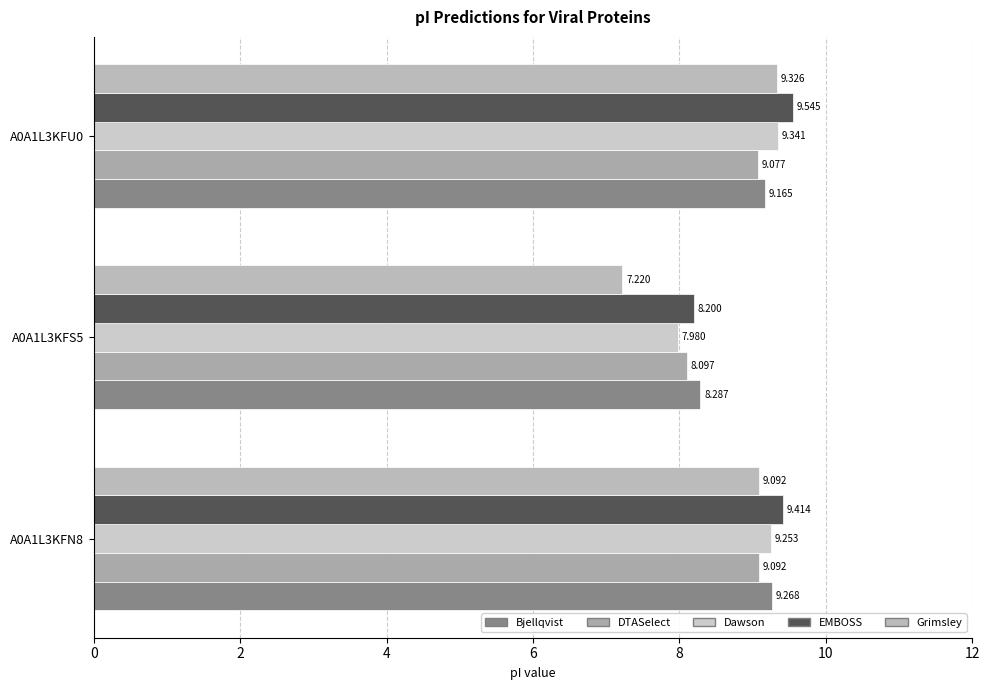

How many data points does each series have?

3